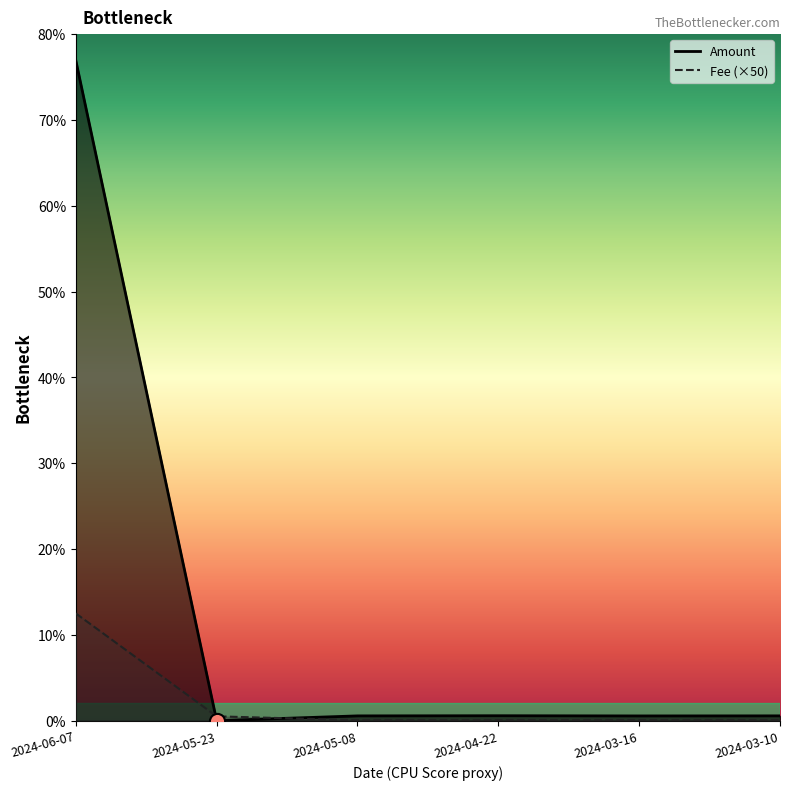

At how many categories does at least one series exceed 73?

1